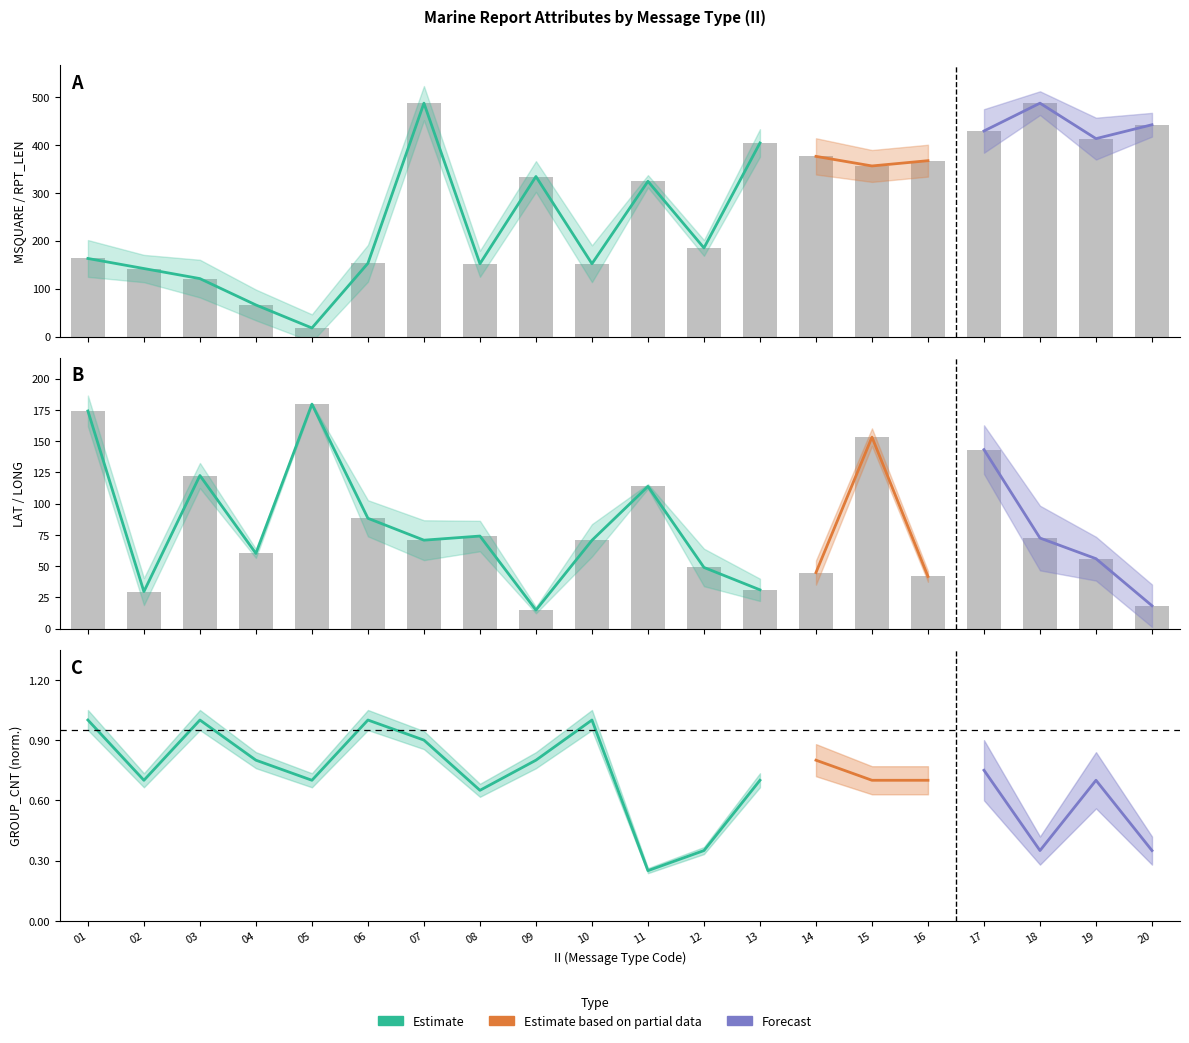

How many groups of bars are there?

20